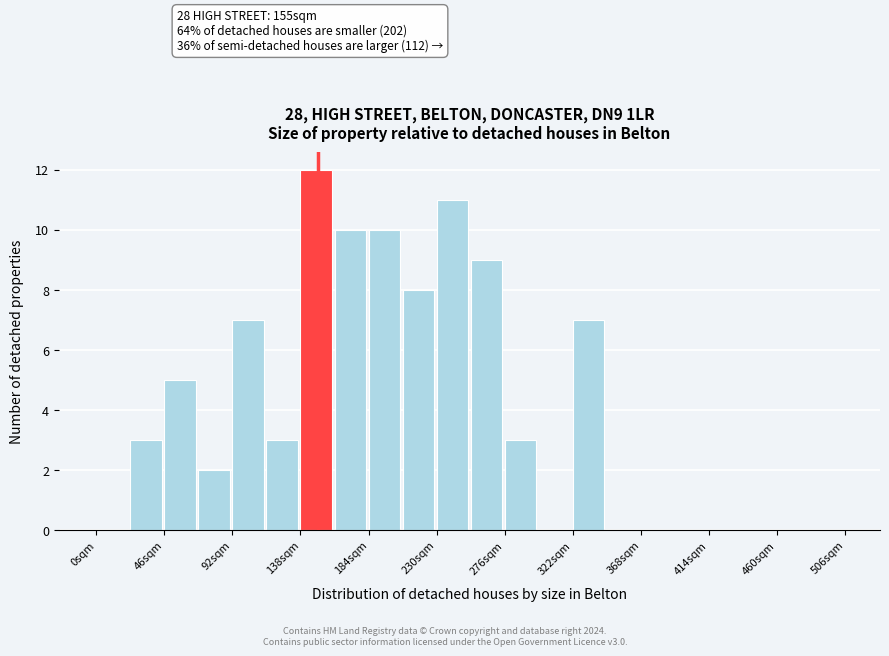

Which range on the x-axis has the tallest bar?

138 to 161